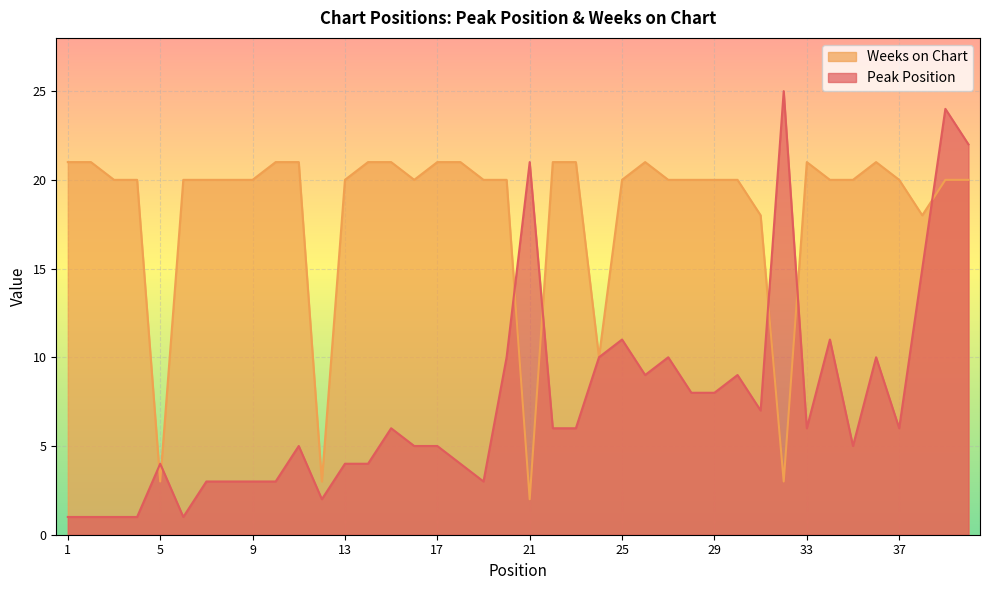

Reading left to right, transcribe all the data shown in this chart.

Peak Position: 1=1	2=1	3=1	4=1	5=4	6=1	7=3	8=3	9=3	10=3	11=5	12=2	13=4	14=4	15=6	16=5	17=5	18=4	19=3	20=10	21=21	22=6	23=6	24=10	25=11	26=9	27=10	28=8	29=8	30=9	31=7	32=25	33=6	34=11	35=5	36=10	37=6	38=15	39=24	40=22
Weeks on Chart: 1=21	2=21	3=20	4=20	5=3	6=20	7=20	8=20	9=20	10=21	11=21	12=3	13=20	14=21	15=21	16=20	17=21	18=21	19=20	20=20	21=2	22=21	23=21	24=10	25=20	26=21	27=20	28=20	29=20	30=20	31=18	32=3	33=21	34=20	35=20	36=21	37=20	38=18	39=20	40=20